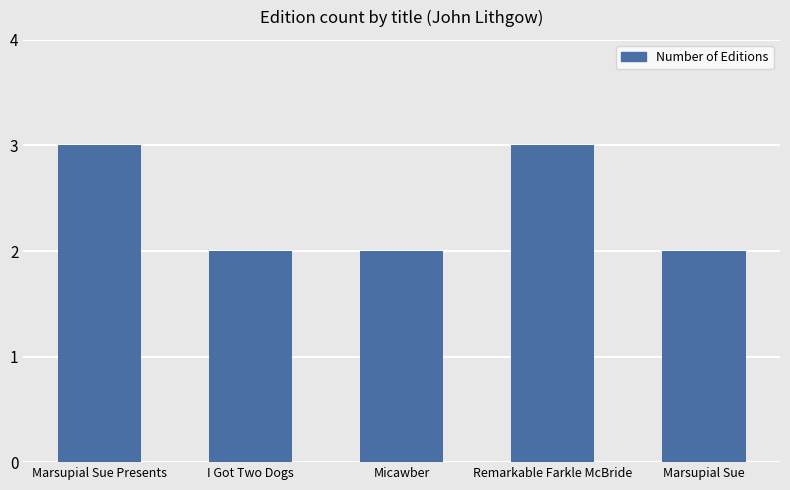

What is the maximum value shown in the chart?

3